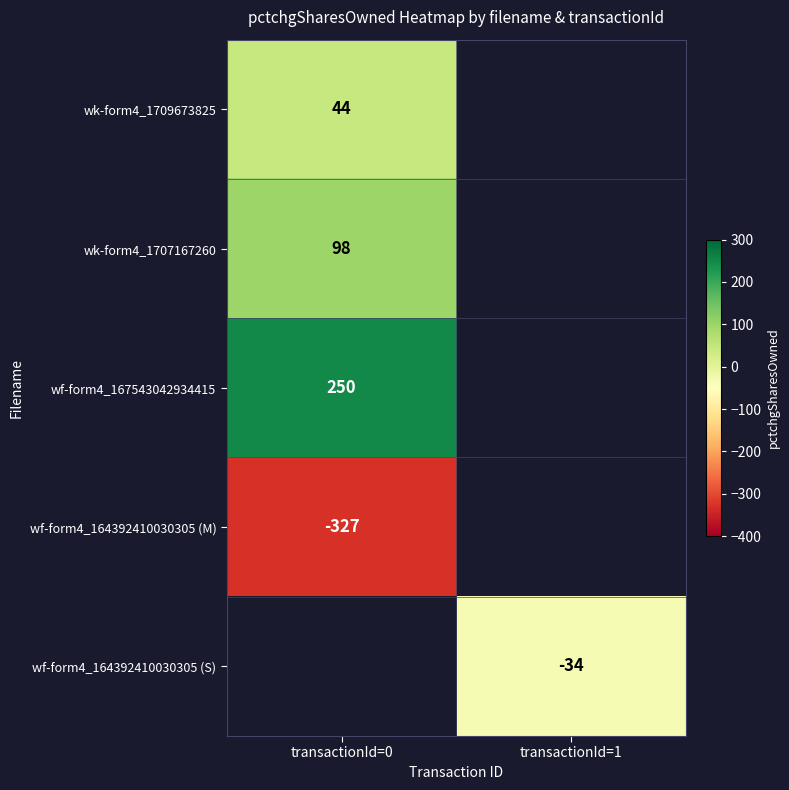

The value of wf-form4_164392410030305 (S) at transactionId=1 is -34. True or false?

True